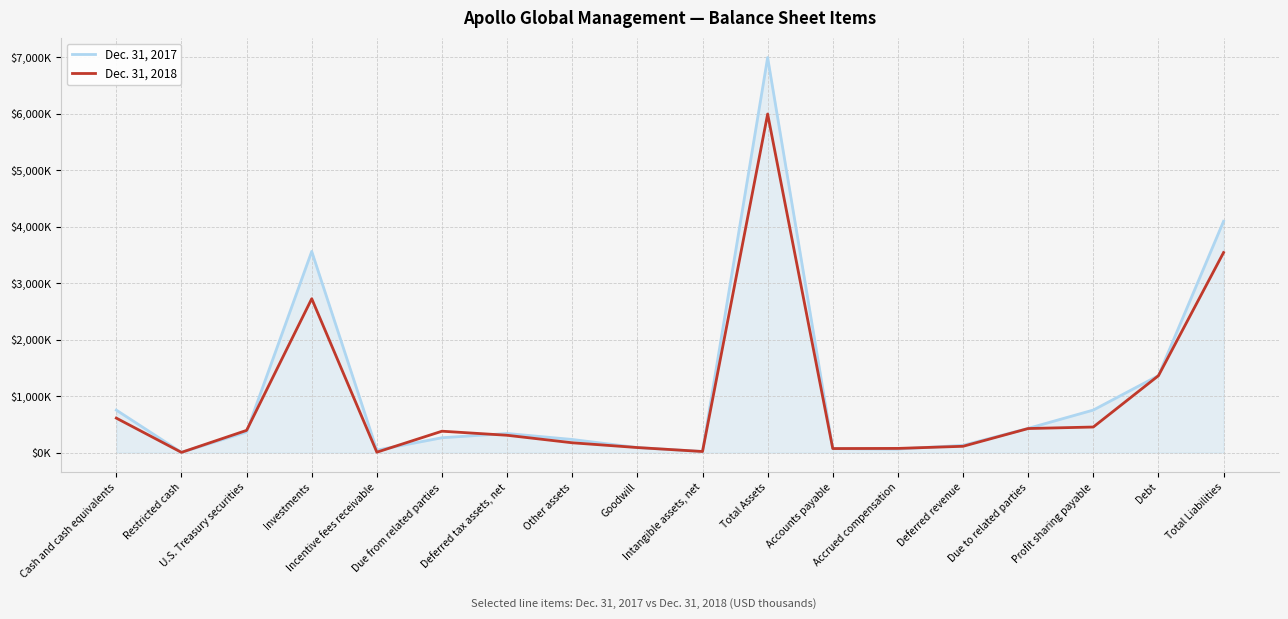

Reading left to right, extract all data points from this chart.

Dec. 31, 2017: Cash and cash equivalents=751273	Restricted cash=3875	U.S. Treasury securities=364649	Investments=3559834	Incentive fees receivable=43176	Due from related parties=262588	Deferred tax assets, net=337638	Other assets=231757	Goodwill=88852	Intangible assets, net=18842	Total Assets=6991070	Accounts payable=68873	Accrued compensation=62474	Deferred revenue=128146	Due to related parties=428013	Profit sharing payable=752276	Debt=1362402	Total Liabilities=4093274
Dec. 31, 2018: Cash and cash equivalents=609747	Restricted cash=3457	U.S. Treasury securities=392932	Investments=2722612	Incentive fees receivable=6792	Due from related parties=378108	Deferred tax assets, net=306094	Other assets=173270	Goodwill=88852	Intangible assets, net=18899	Total Assets=5991654	Accounts payable=70878	Accrued compensation=73583	Deferred revenue=111097	Due to related parties=425435	Profit sharing payable=452141	Debt=1360448	Total Liabilities=3539814